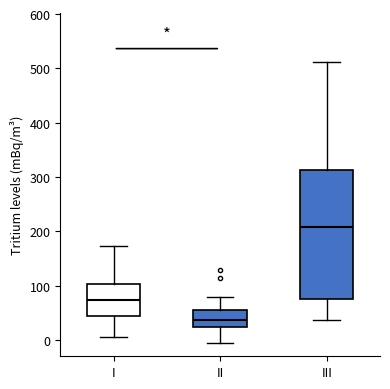

Which box is the tallest, from its lower edge to its upper edge?

III